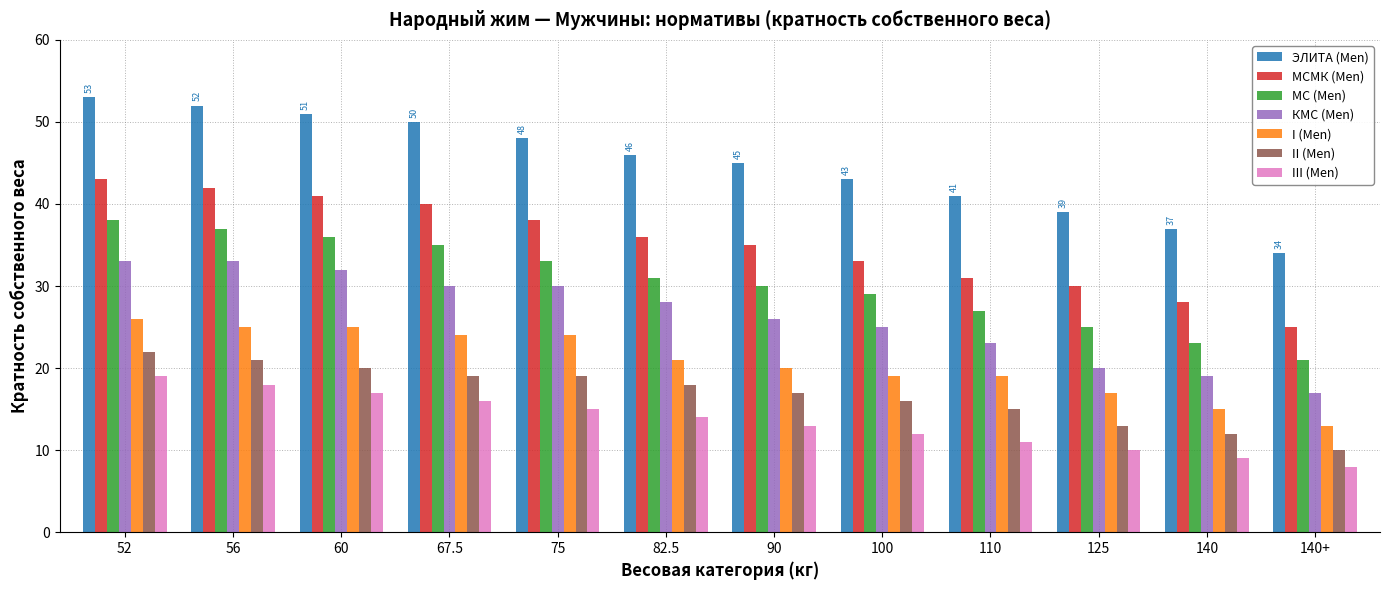

The III (Men) series shows 12 at 100. True or false?

True